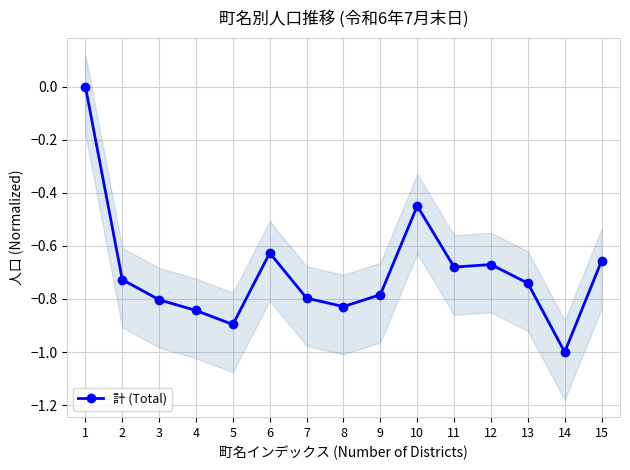

Read the value at 9.

-0.8